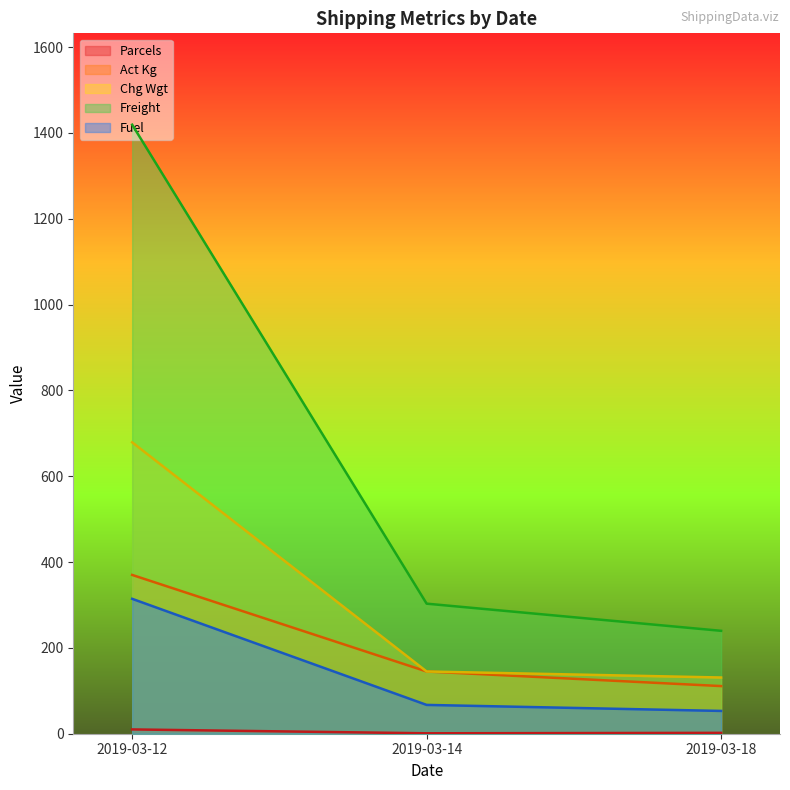

What is the sum of all Fuel values?

434.6